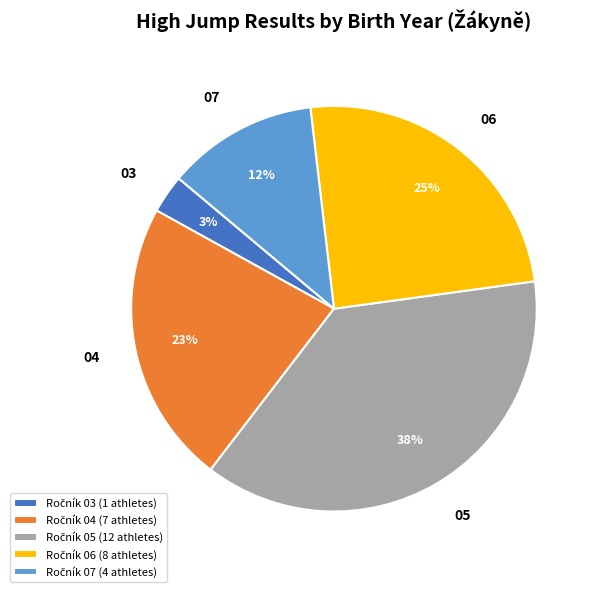

To the nearest percent, what is the difference between the largest and smallest slice percentages?

35%